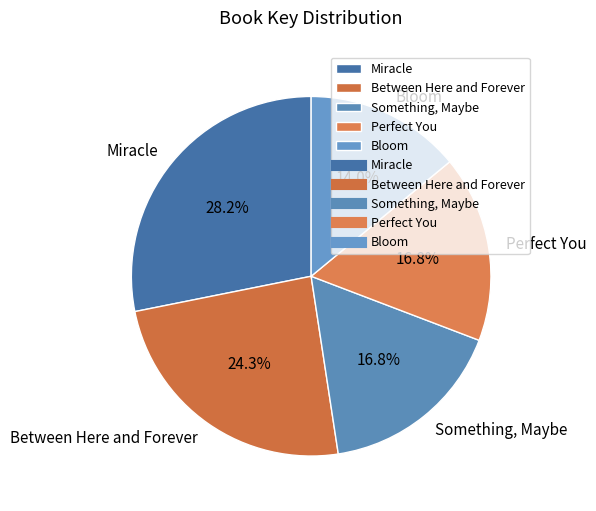

What is the largest slice in the pie chart?

Miracle